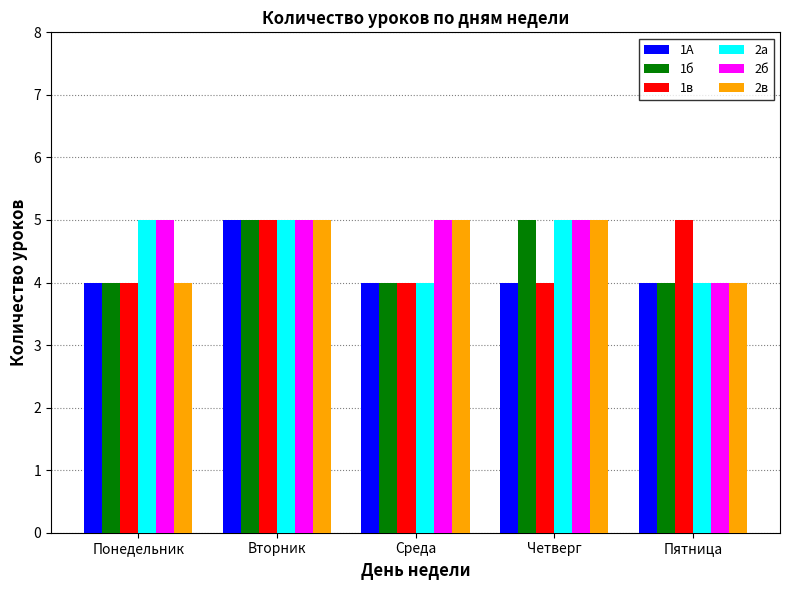

Count the 2а values in the range 4 to 5.

5